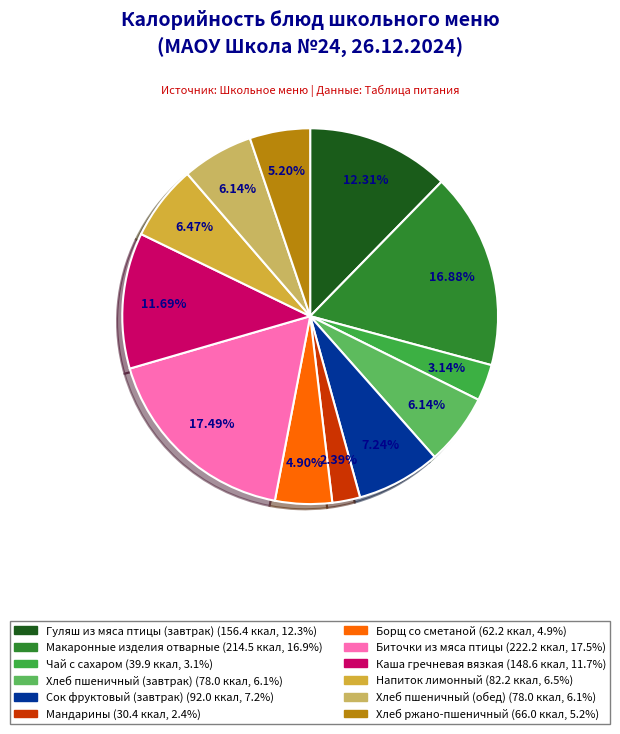

Count the number of slices in the pie.

12